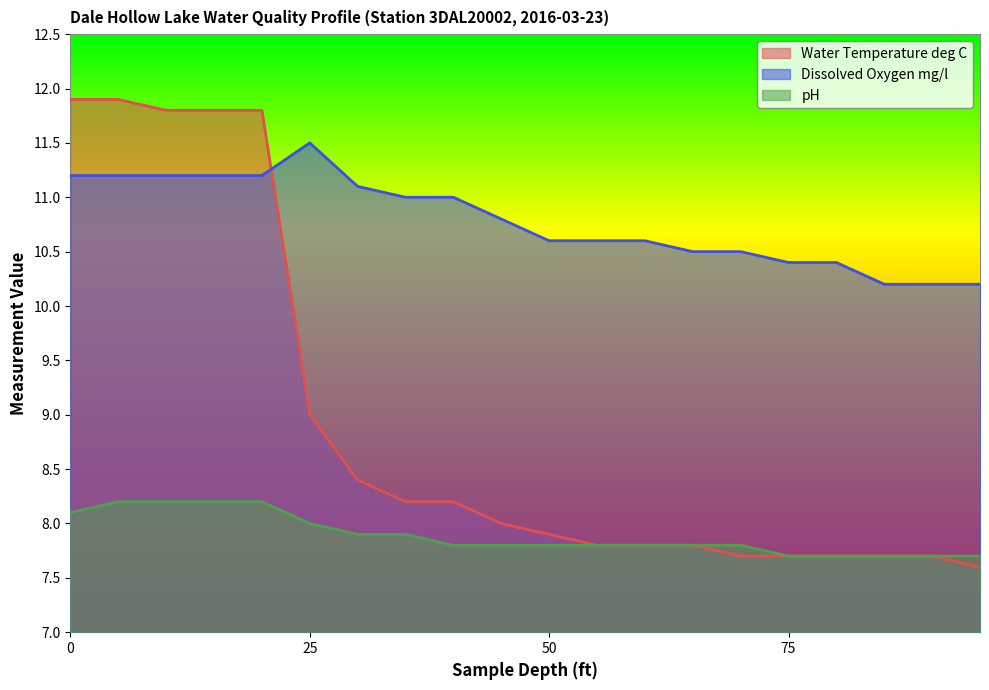

Which series has the largest range (max minus min)?

Water Temperature deg C